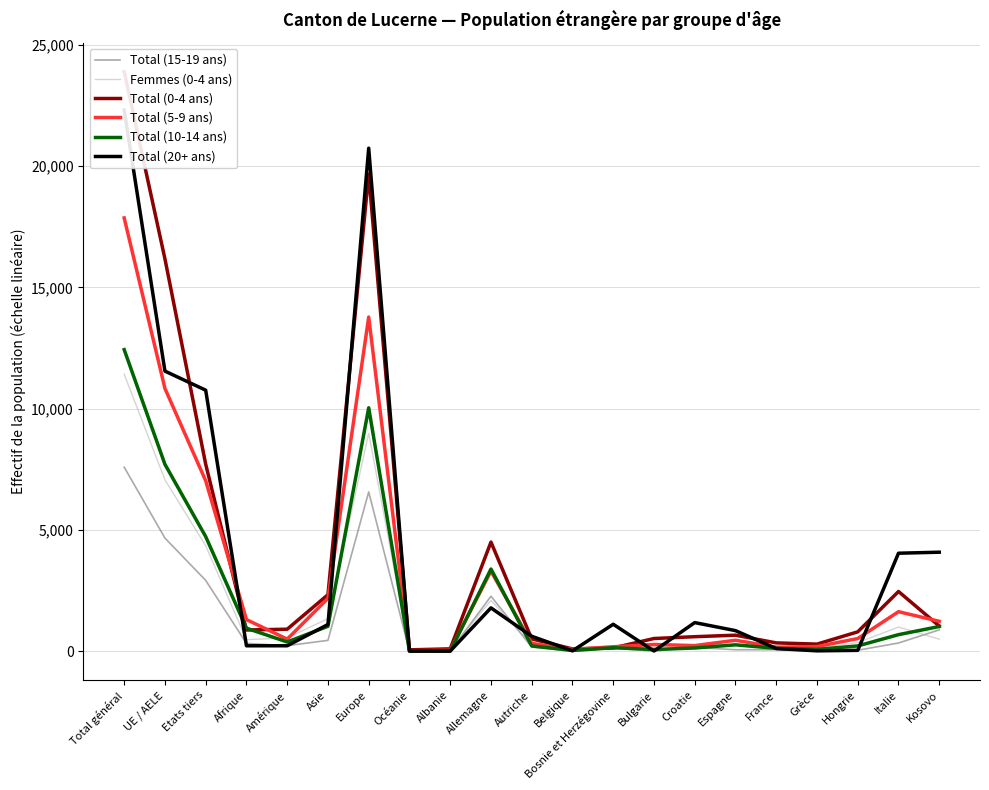

True or false: Total (20+ ans) has a value of 12 at Bulgarie.

True